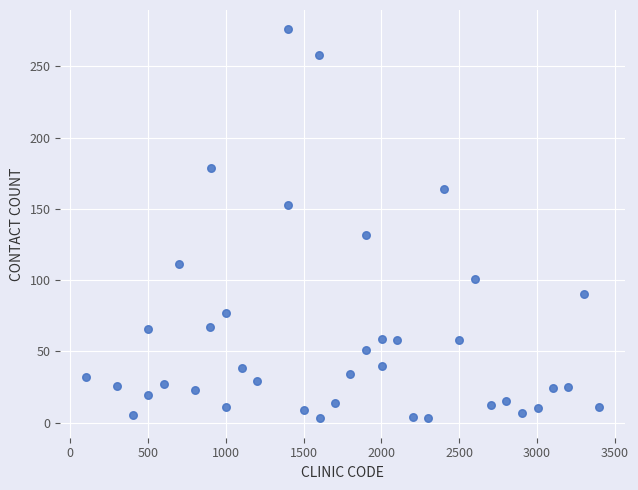

What Y value in the scatter plot is closest to 139?

132